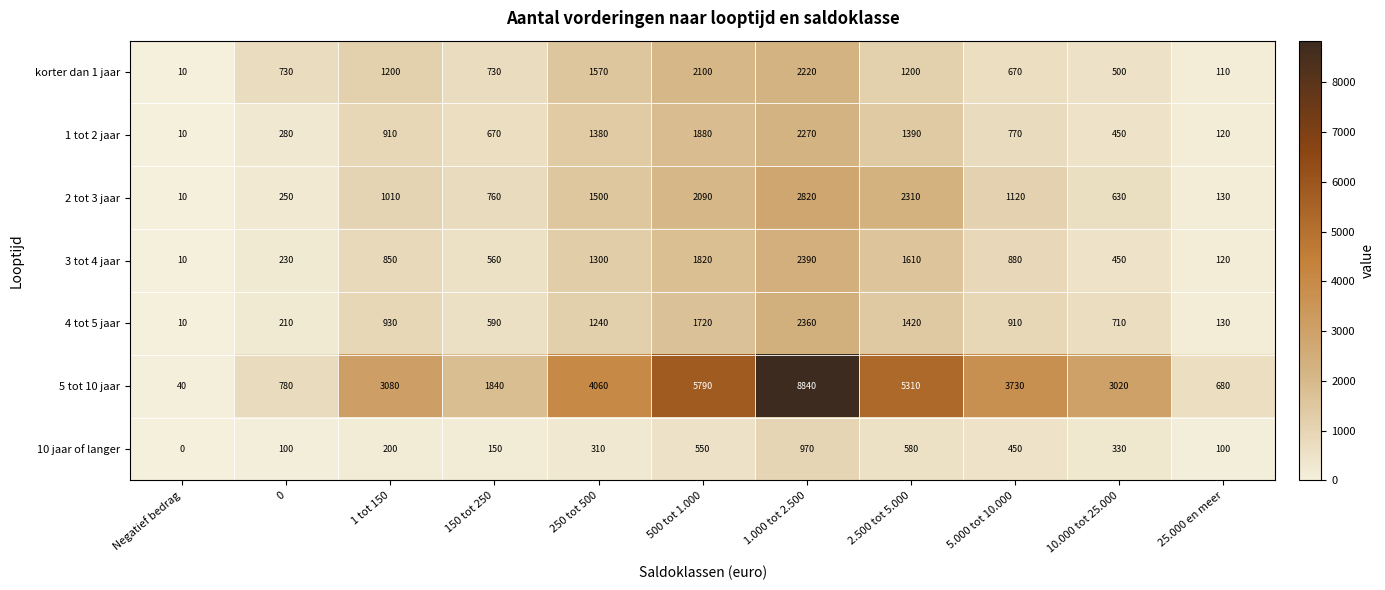

What is the sum of the 1 tot 2 jaar values at 10.000 tot 25.000 and Negatief bedrag?

460